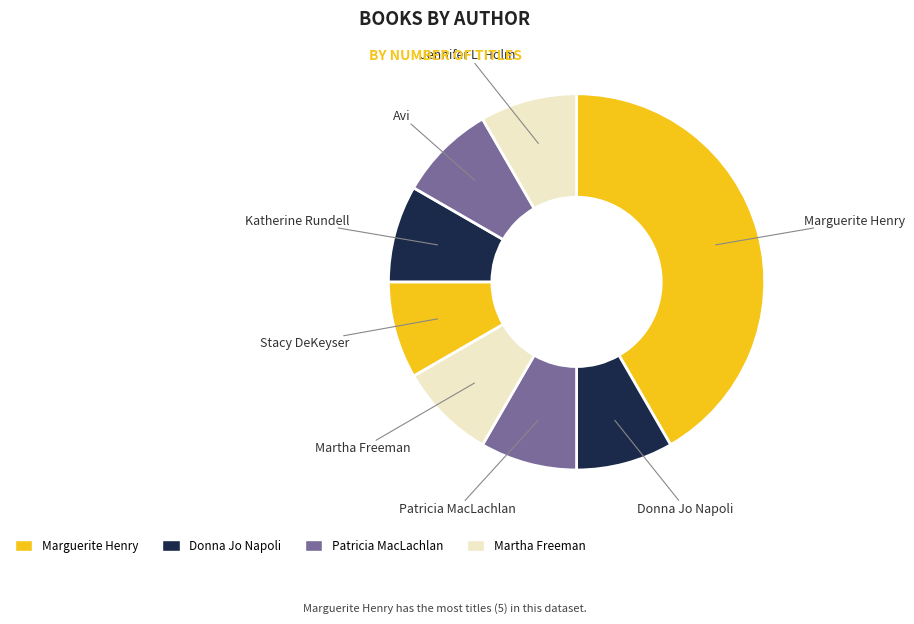

Is there any slice that represents more than half of the pie?

No